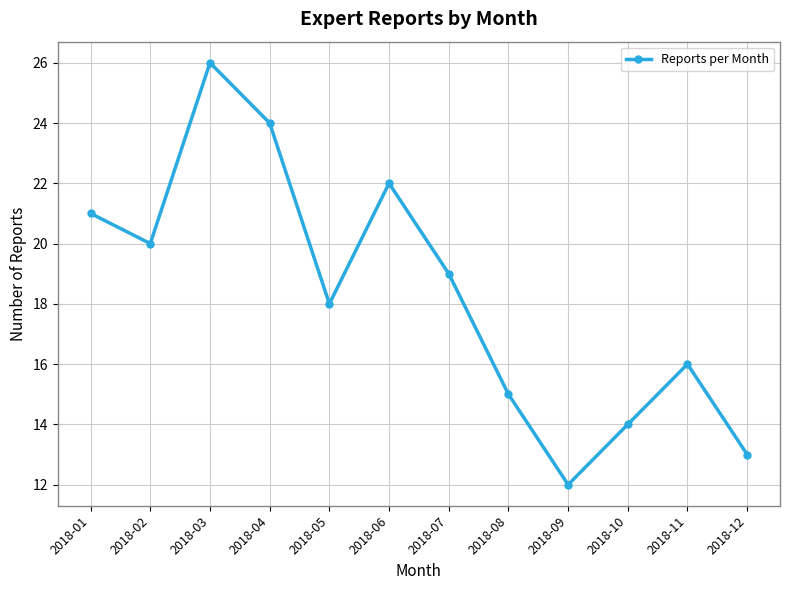

What is the difference between the values at 2018-08 and 2018-05?

3